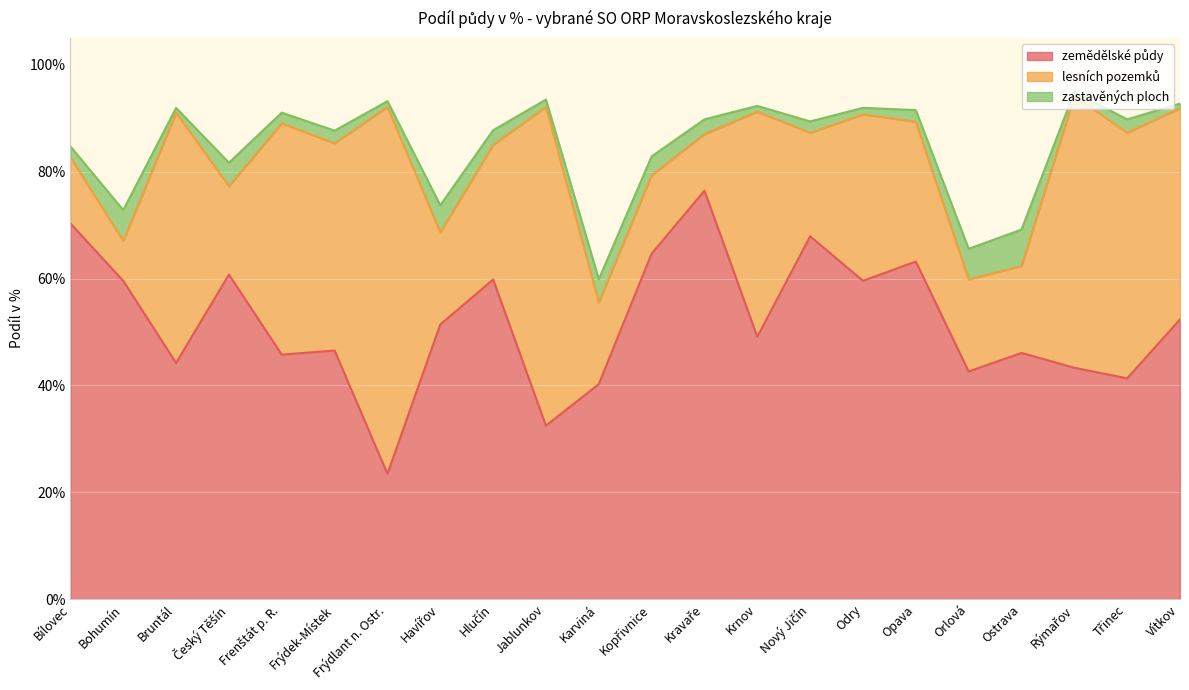

What is the greatest value displayed?

76.4